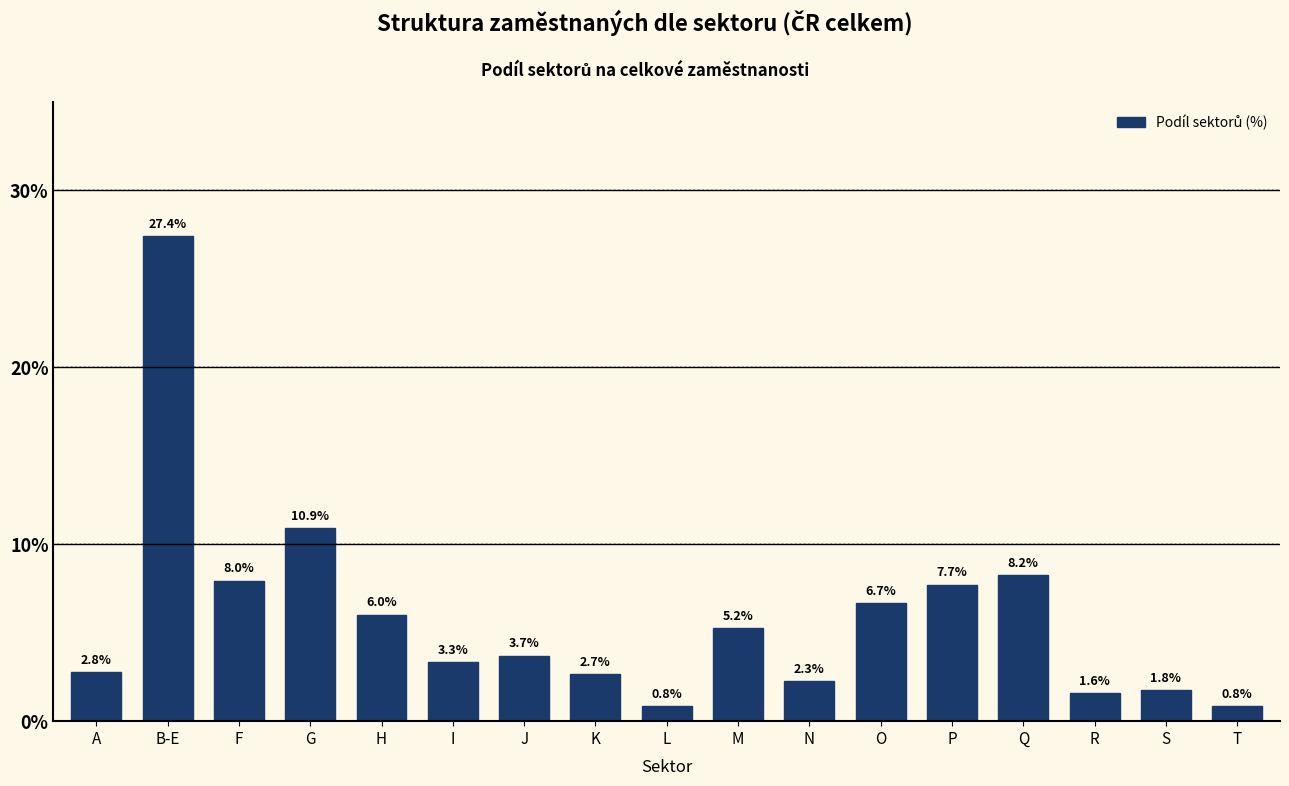

What is the value of the 16th bar from the left?

1.8